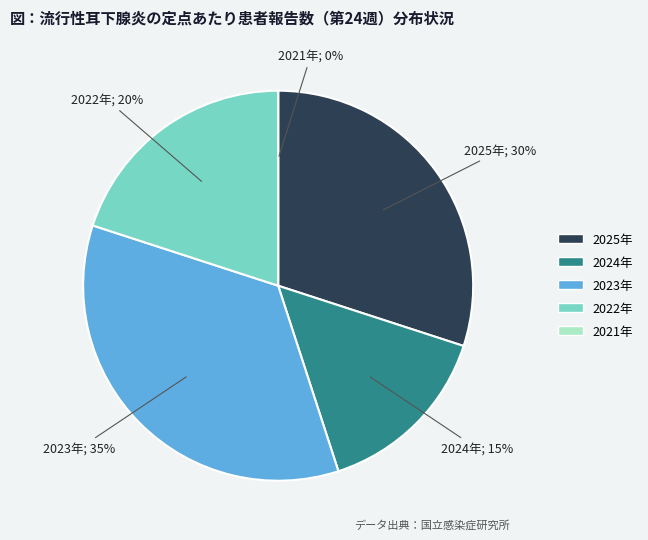

To the nearest percent, what is the difference between the 2024年 and 2023年 slice percentages?

20%